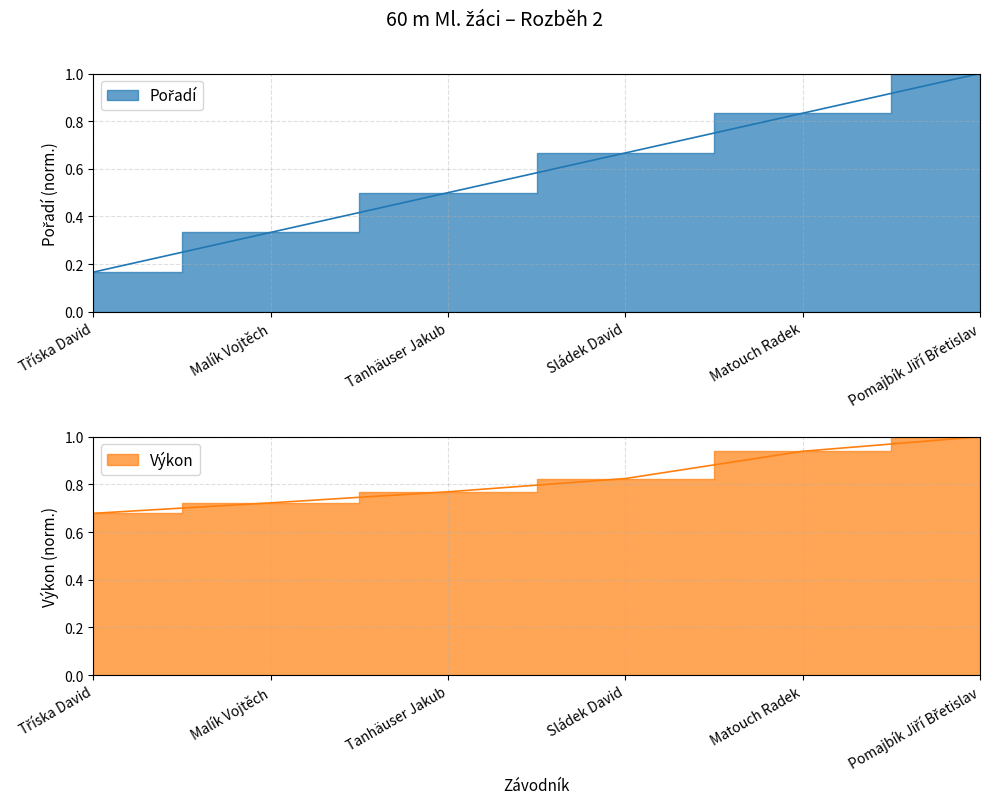

What is the difference between the maximum and second lowest values in the Pořadí series?

0.7